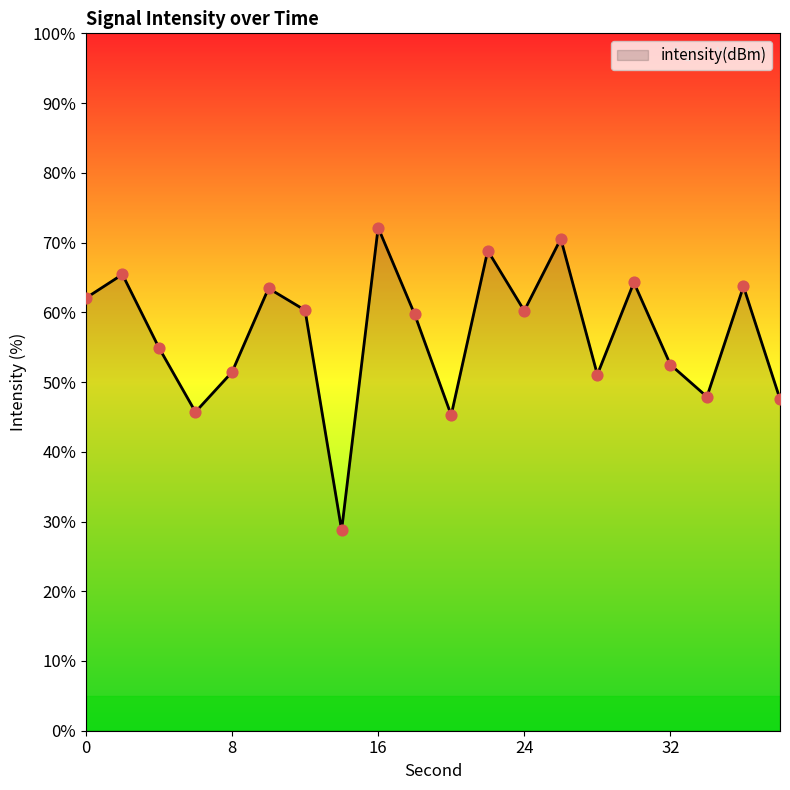

What is the maximum value shown in the chart?

72.1